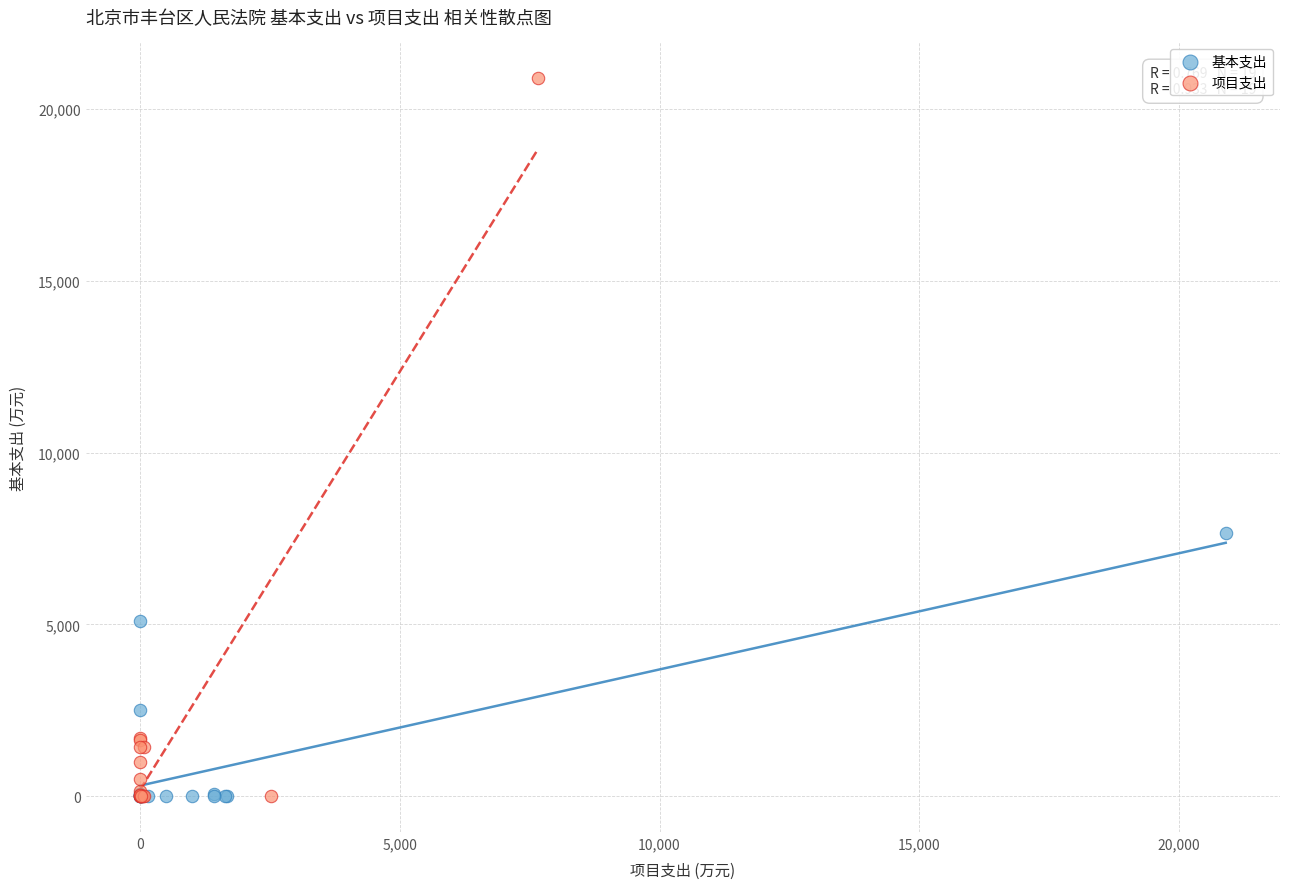

Which series has the widest spread of Y values?

项目支出